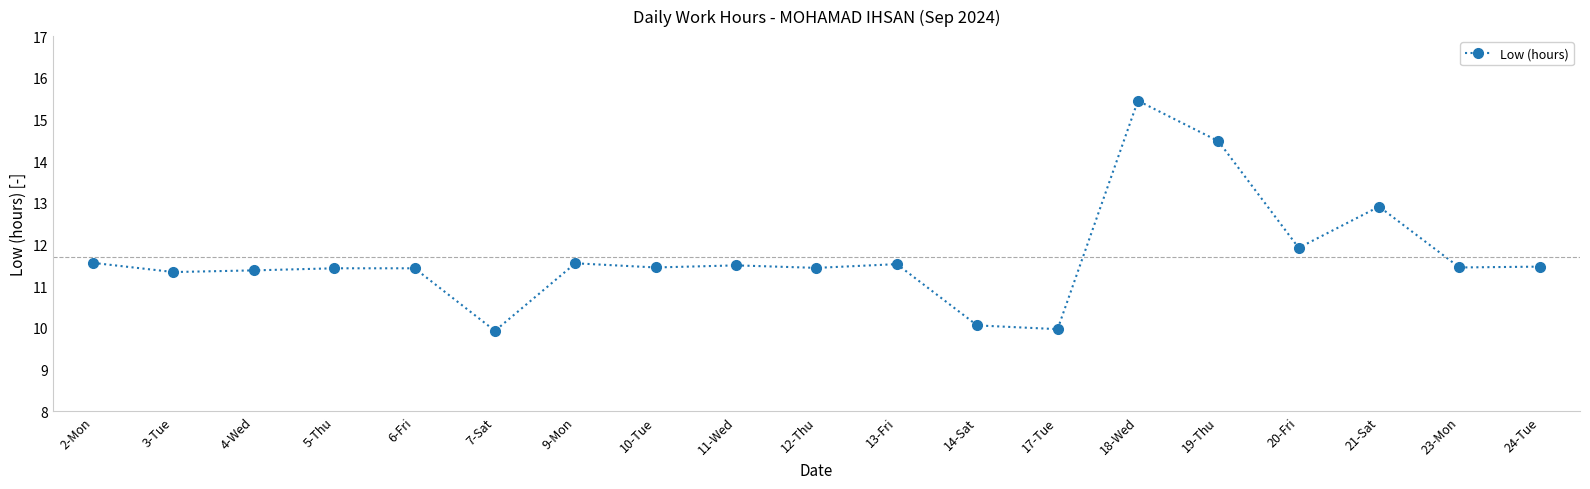

What is the value of the 3rd point from the left?

11.4